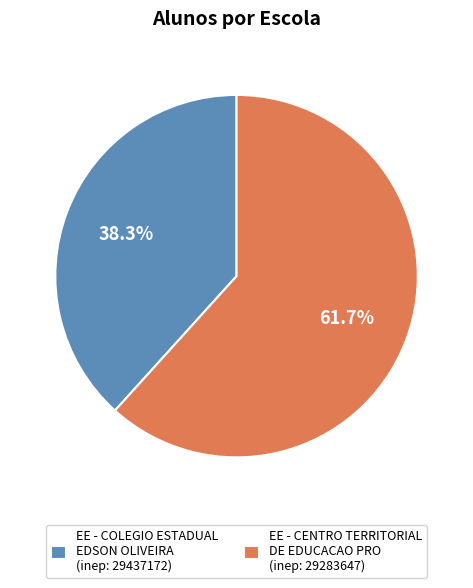

What is the largest slice in the pie chart?

EE - CENTRO TERRITORIAL DE EDUCACAO PRO (inep: 29283647)